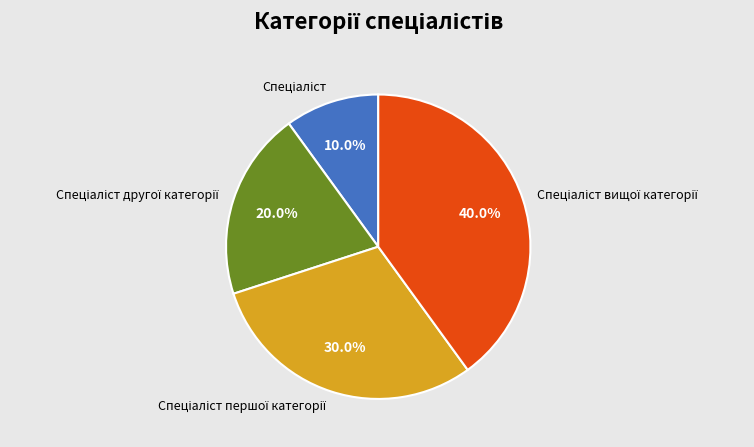

Is there any slice that represents more than half of the pie?

No